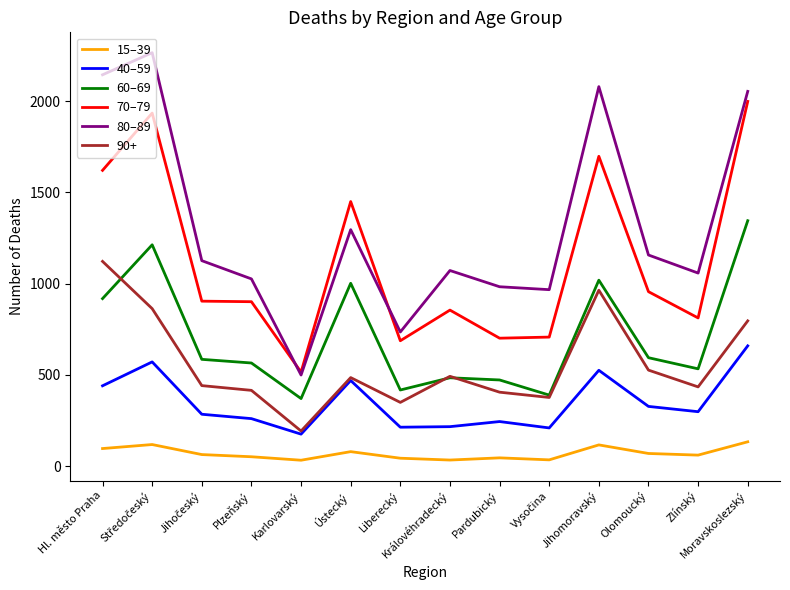

True or false: 80–89 and 40–59 intersect in this chart.

False